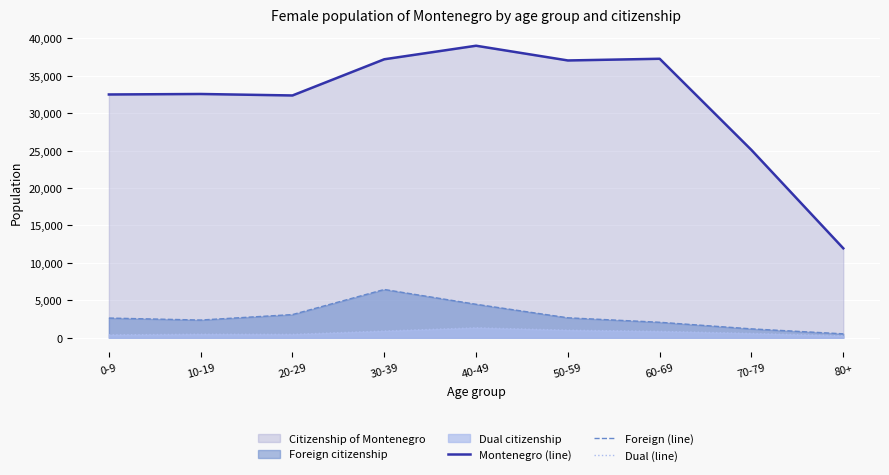

Where is the first local maximum for Foreign (line)?

30-39